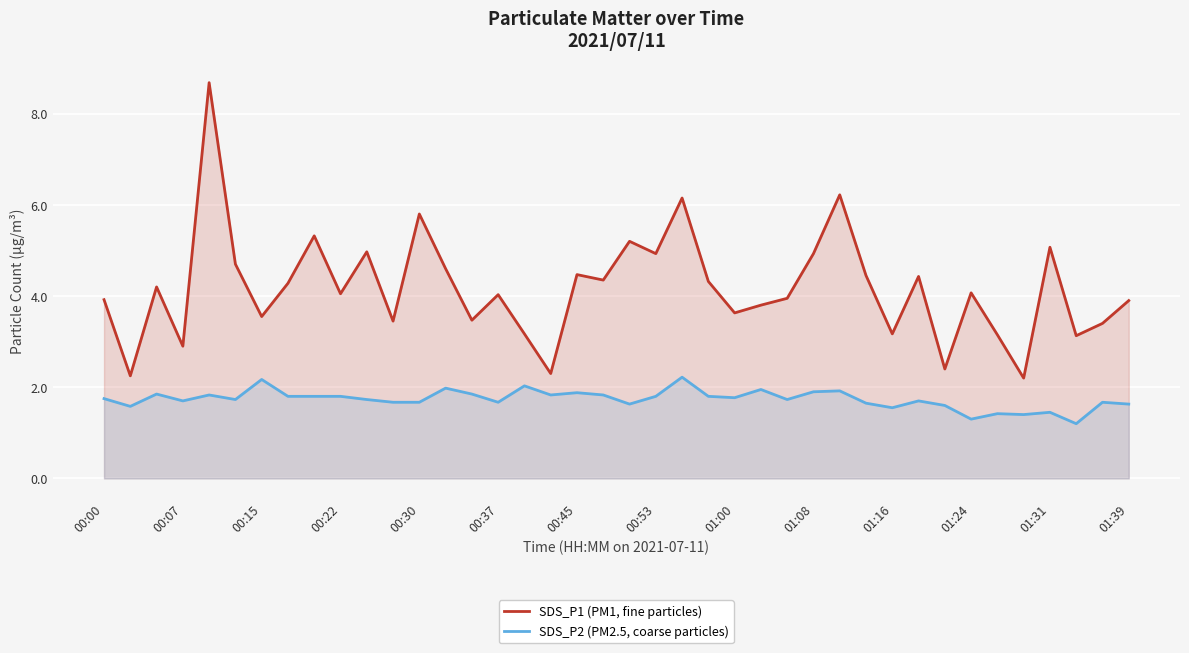

True or false: SDS_P1 (PM1, fine particles) and SDS_P2 (PM2.5, coarse particles) intersect in this chart.

False